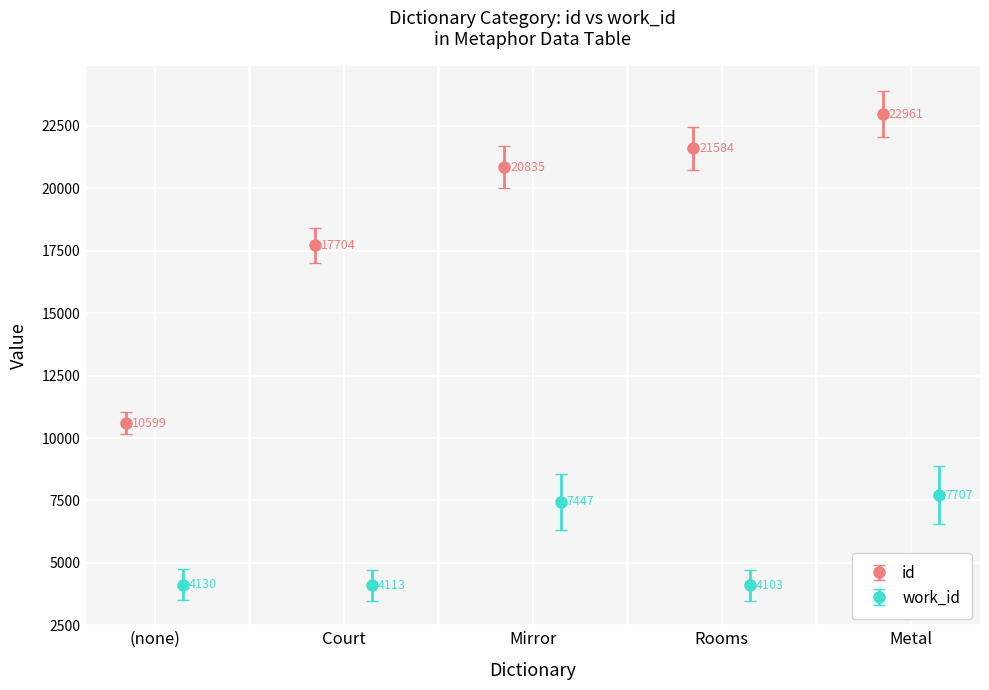

How many data points does each series have?

5